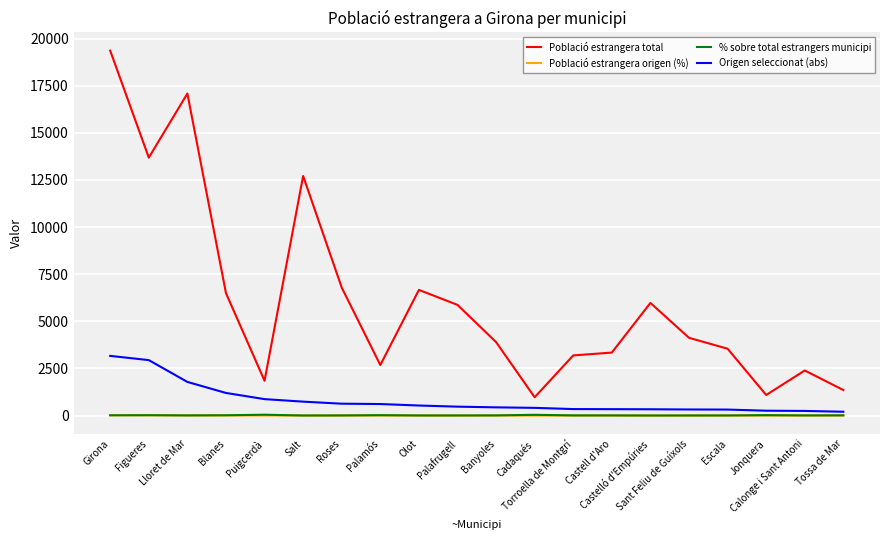

How many categories are shown in the chart?

20